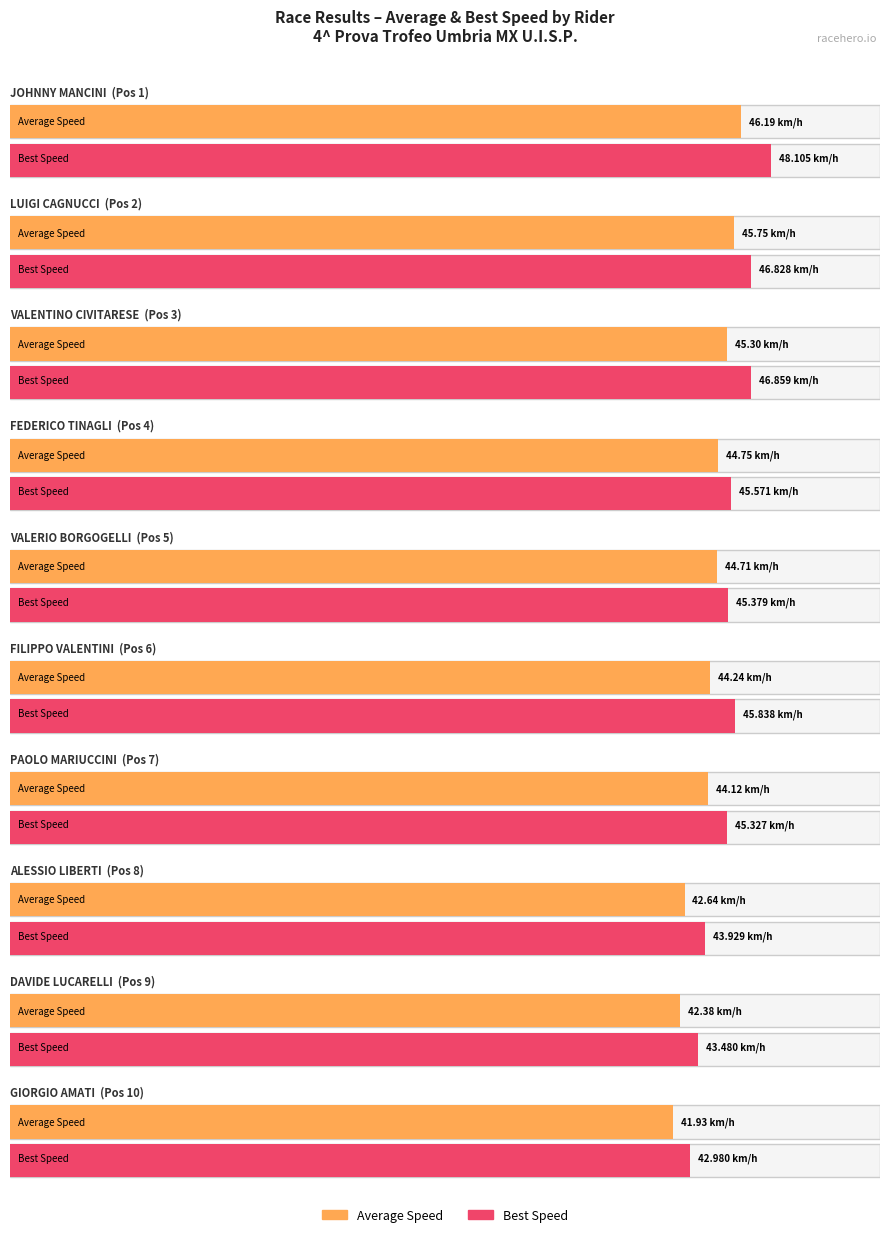

What is the label of the 9th bar from the left?

DAVIDE LUCARELLI